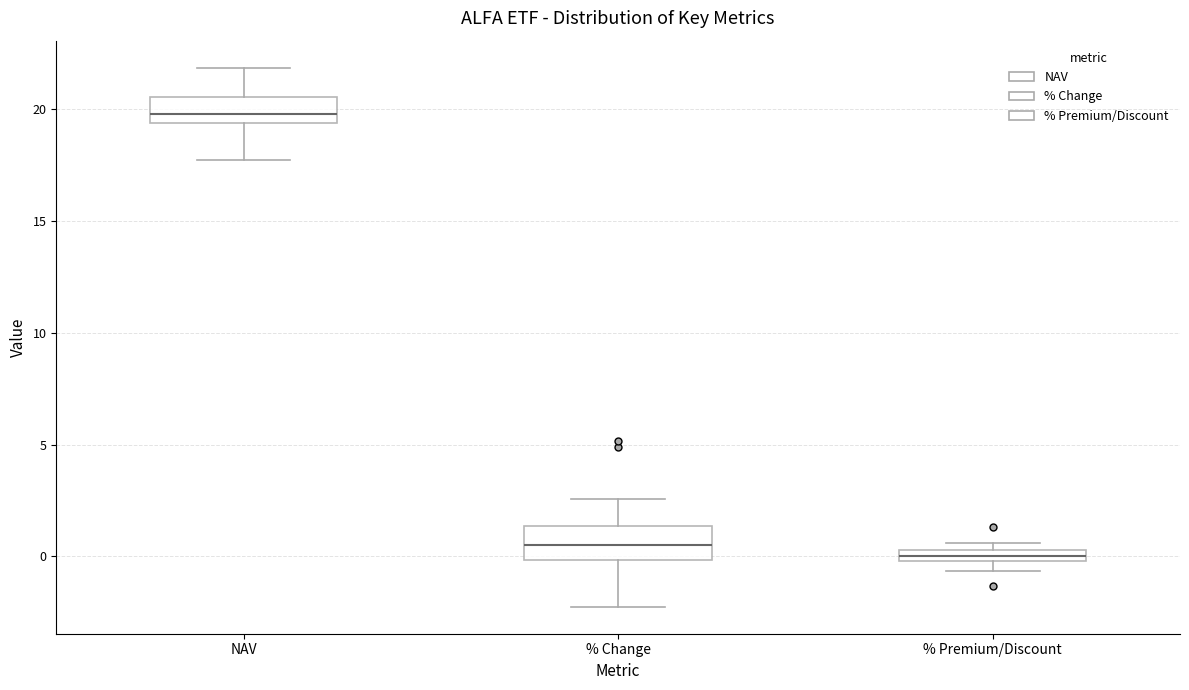

Where does the upper whisker of the box for NAV end on the y-axis? The values are not printed on the chart, so give them approximately, as read against the axis.

22.0